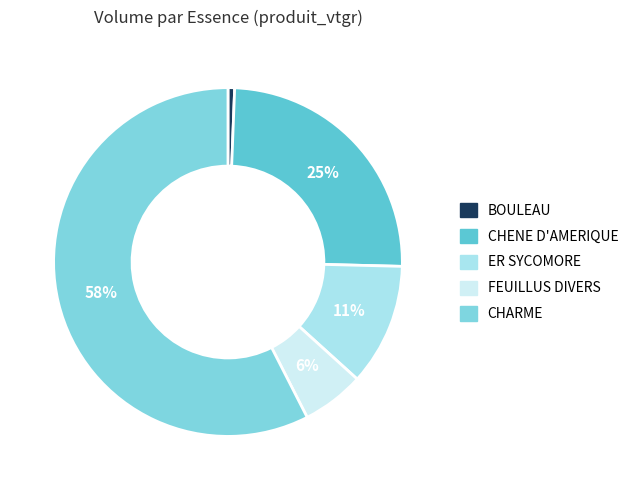

What is the smallest slice in the pie chart?

BOULEAU